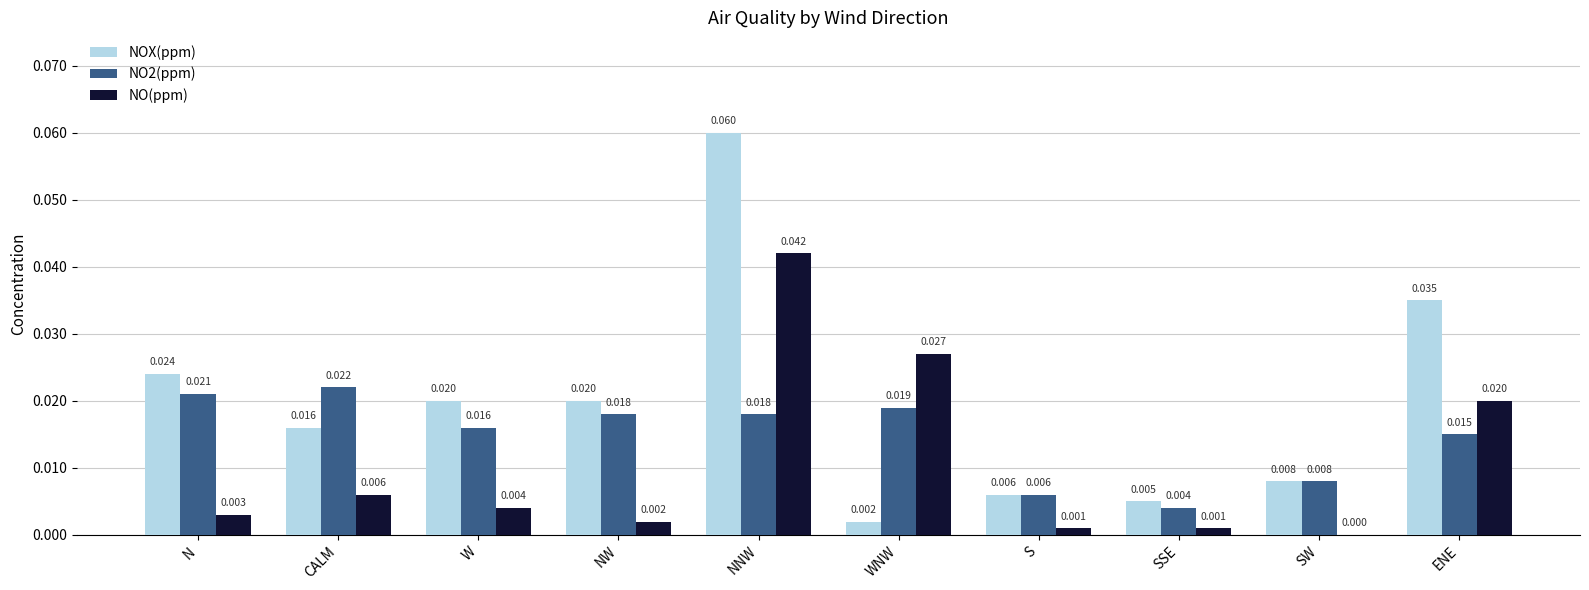

How many series are shown in this chart?

3